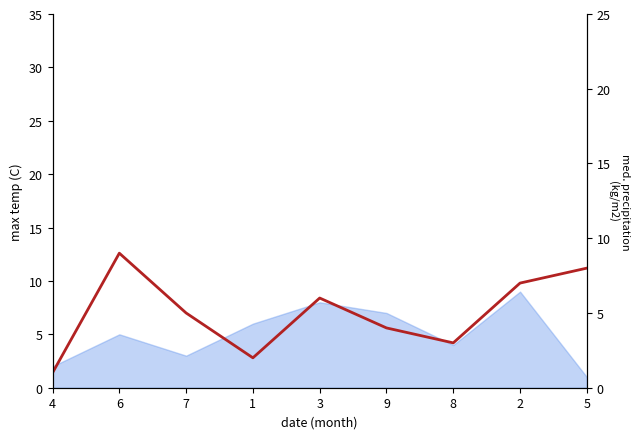

How many interior local valleys (lower than both neighbors) does the data have?

2